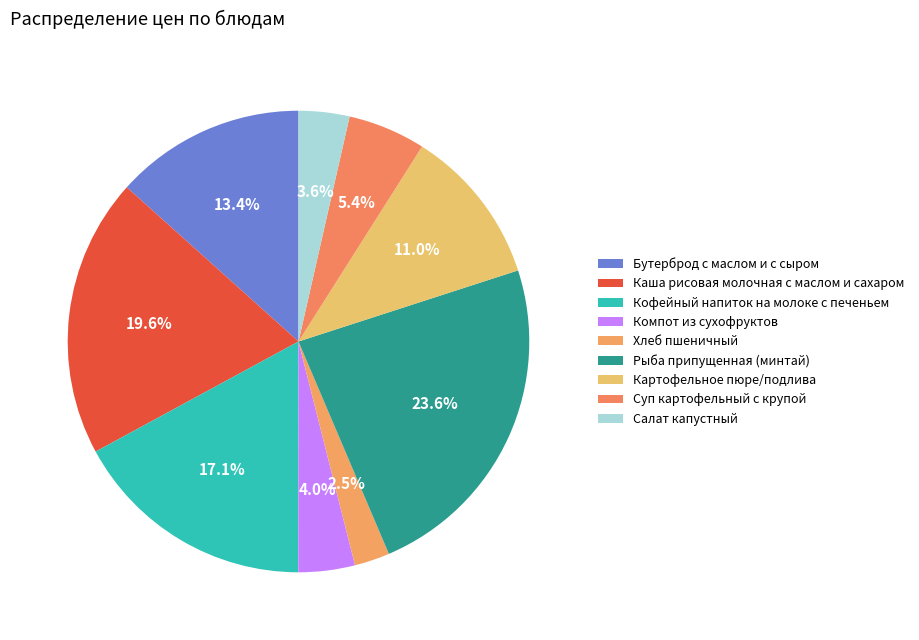

Which category has the biggest portion of the pie?

Рыба припущенная (минтай)